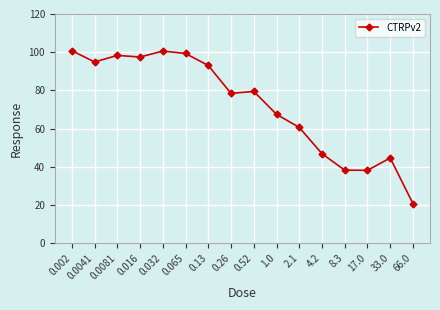

Which has a higher value, 2.1 or 0.13?

0.13